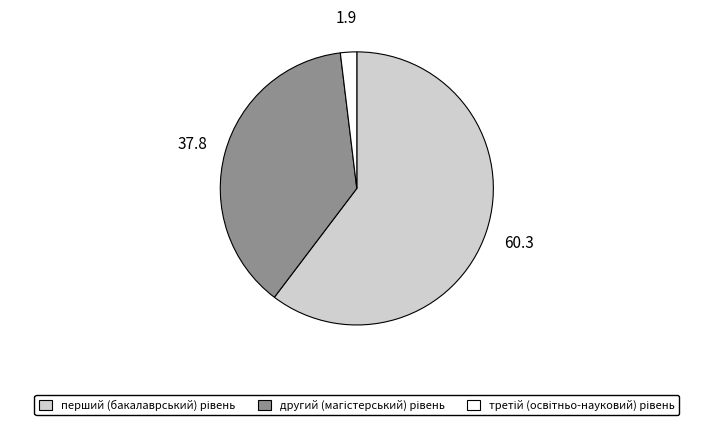

Is there a majority slice in this chart?

Yes